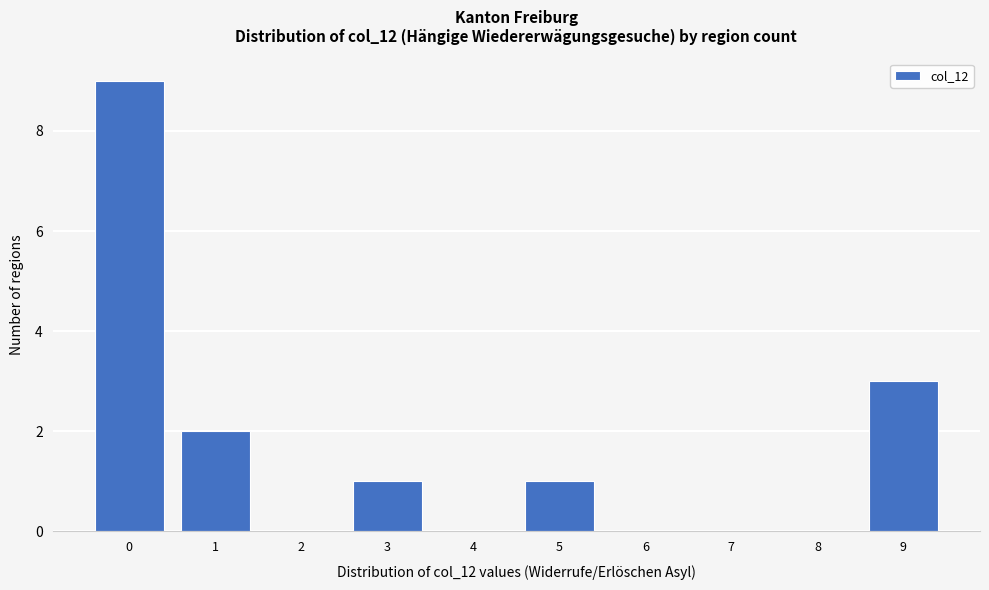

Reading left to right, list all the values displayed in this chart.

0=9	1=2	2=0	3=1	4=0	5=1	6=0	7=0	8=0	9=3